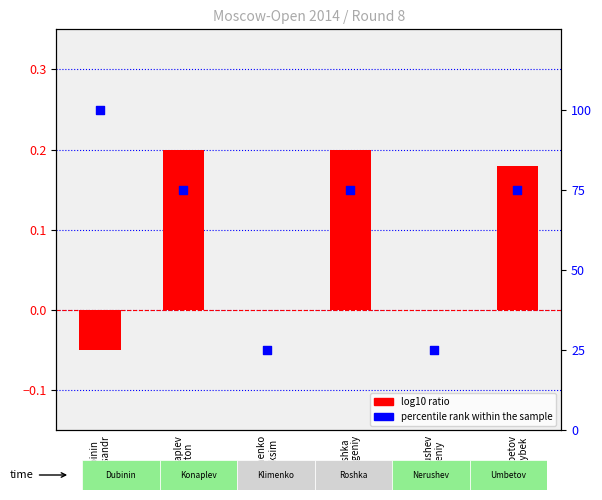

At which category is the sum across all series the highest?

Dubinin
Alexsandr